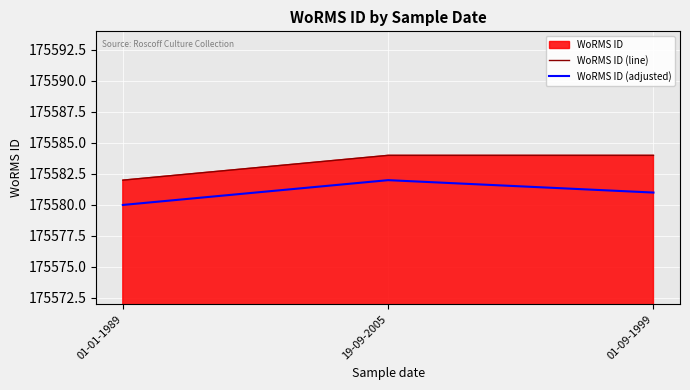

What is the average value of the WoRMS ID (line) series?

175583